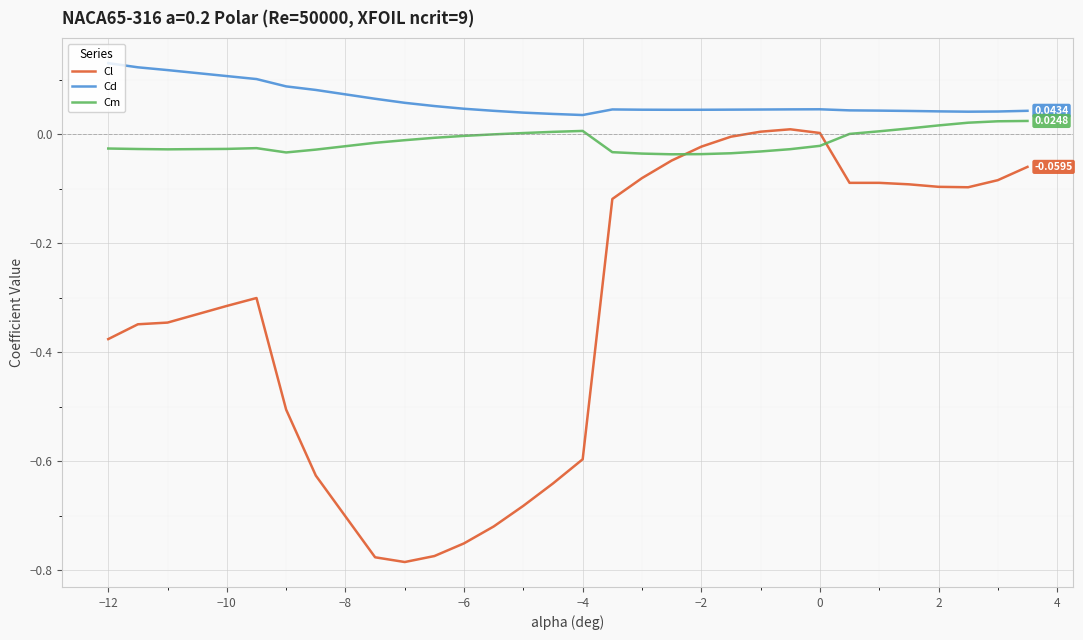

Which series has the largest total across all categories?

Cd